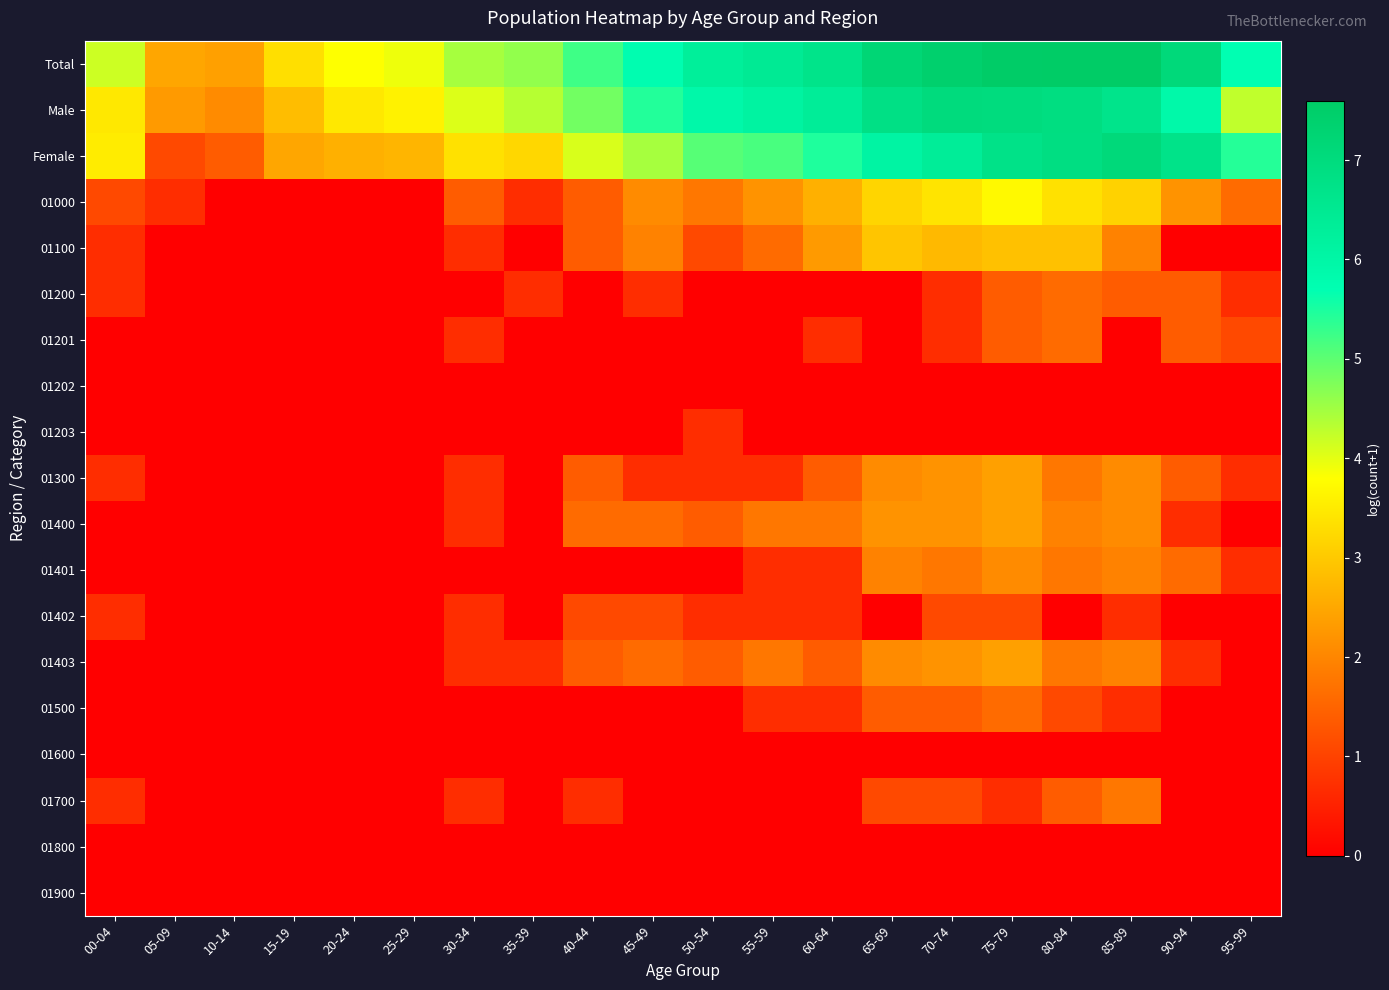

Rank the series by their maximum value, from lowest to highest.

01202, 01600, 01800, 01900, 01203, 01402, 01200, 01201, 01500, 01700, 01401, 01300, 01400, 01403, 01100, 01000, Male, Female, Total